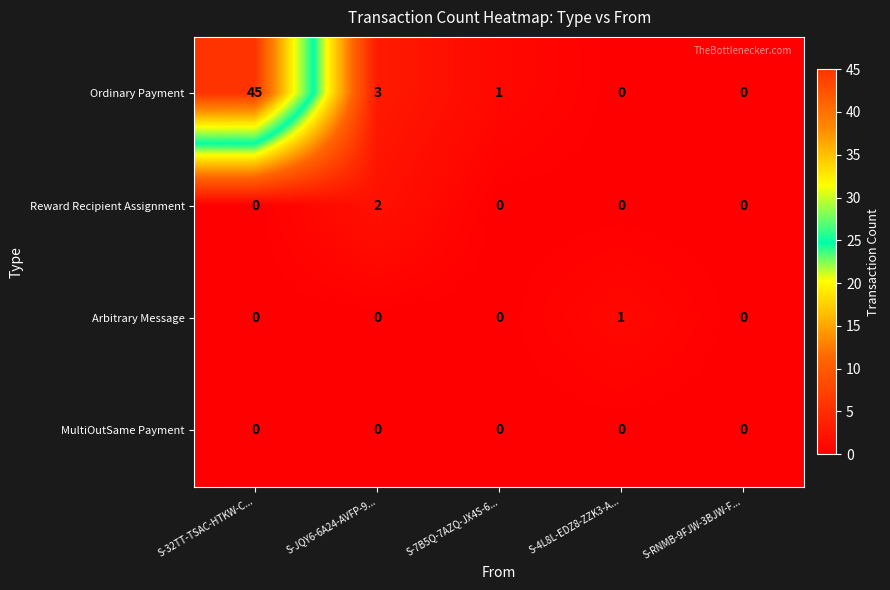

Which series has the widest spread of values?

Ordinary Payment